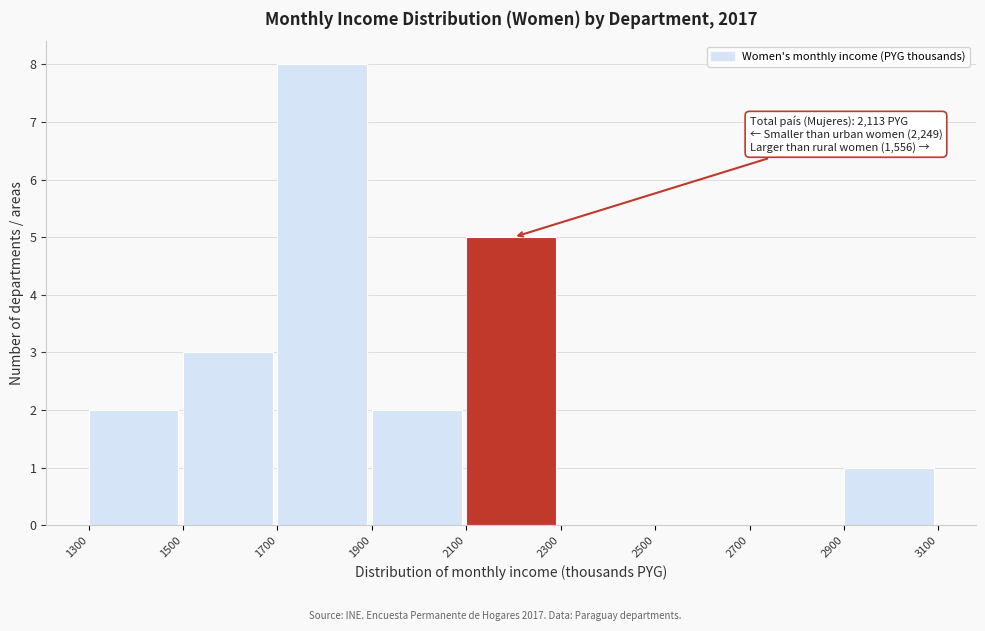

Which range on the x-axis has the tallest bar?

1700 to 1900